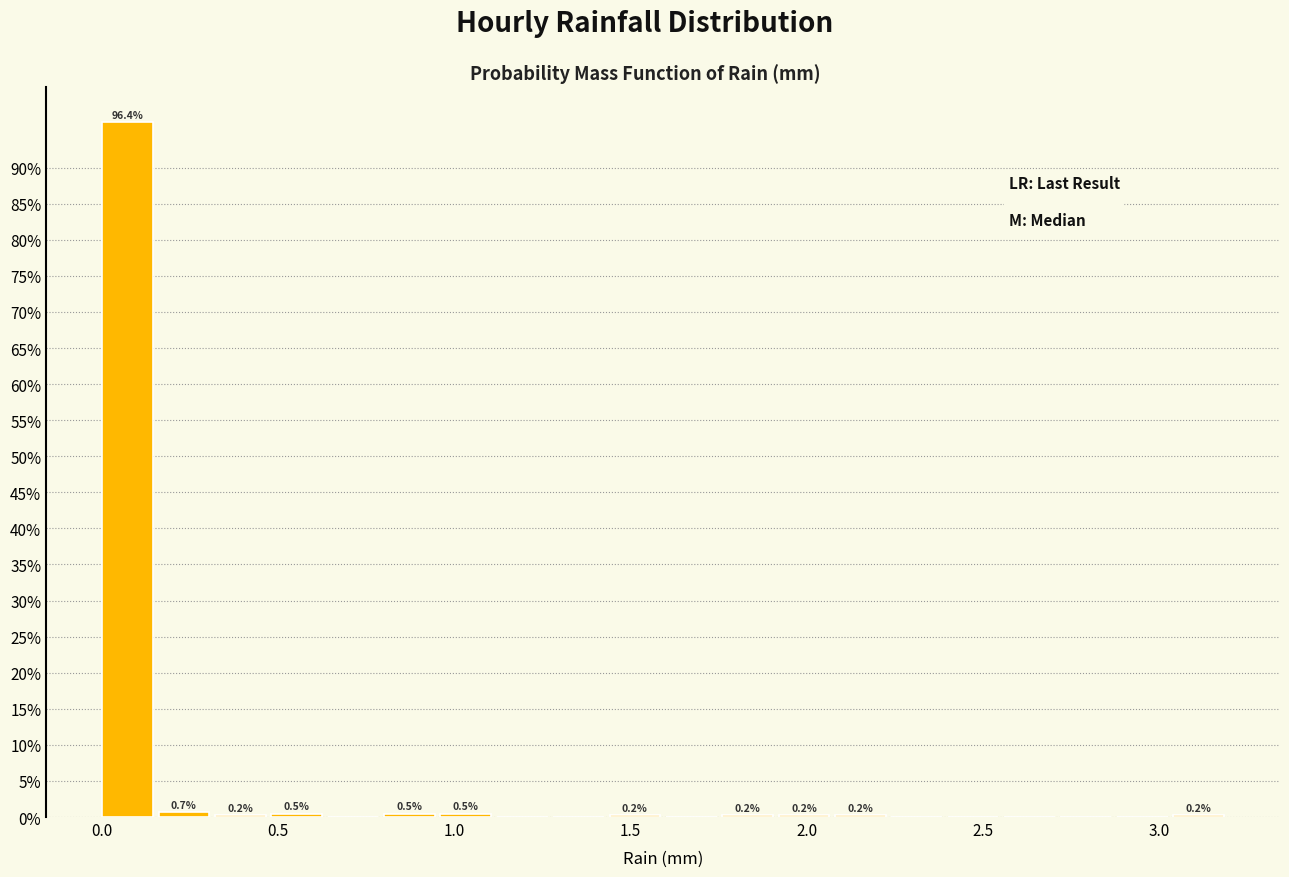

Read against the x-axis, roughly where is the centre of the tallest bar?

0.05